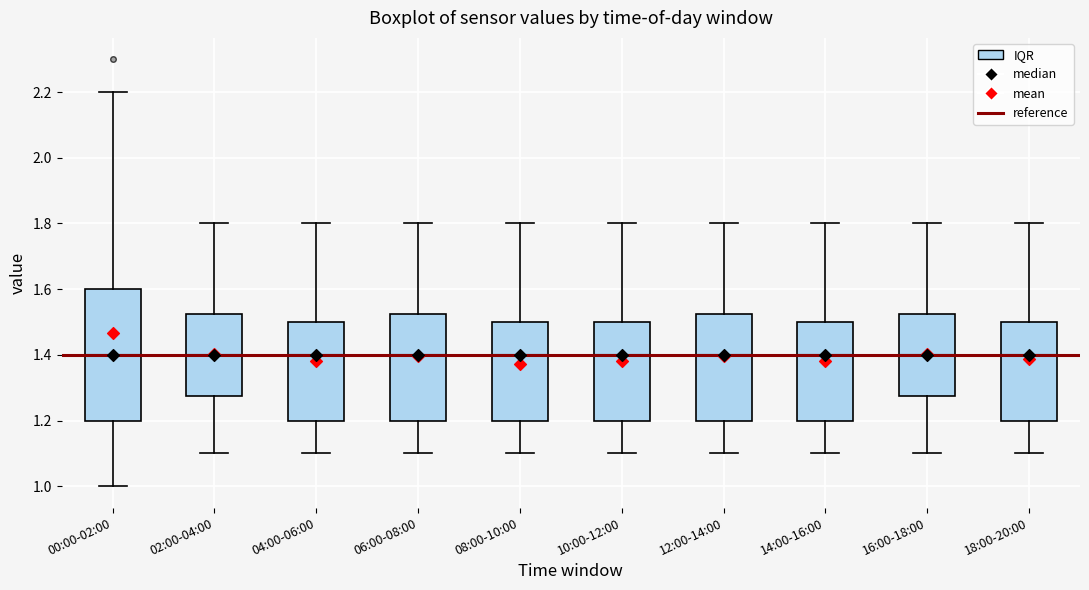

Reading left to right, read every box against the y-axis: the position of its median line, the range the box covers, and the ends of its whiskers. The values are not printed on the chart, so give them approximately, as read against the axis.

00:00-02:00: median 1.40, box 1.20 to 1.60, whiskers 1.00 to 2.20
02:00-04:00: median 1.40, box 1.28 to 1.52, whiskers 1.10 to 1.80
04:00-06:00: median 1.40, box 1.20 to 1.50, whiskers 1.10 to 1.80
06:00-08:00: median 1.40, box 1.20 to 1.52, whiskers 1.10 to 1.80
08:00-10:00: median 1.40, box 1.20 to 1.50, whiskers 1.10 to 1.80
10:00-12:00: median 1.40, box 1.20 to 1.50, whiskers 1.10 to 1.80
12:00-14:00: median 1.40, box 1.20 to 1.52, whiskers 1.10 to 1.80
14:00-16:00: median 1.40, box 1.20 to 1.50, whiskers 1.10 to 1.80
16:00-18:00: median 1.40, box 1.28 to 1.52, whiskers 1.10 to 1.80
18:00-20:00: median 1.40, box 1.20 to 1.50, whiskers 1.10 to 1.80